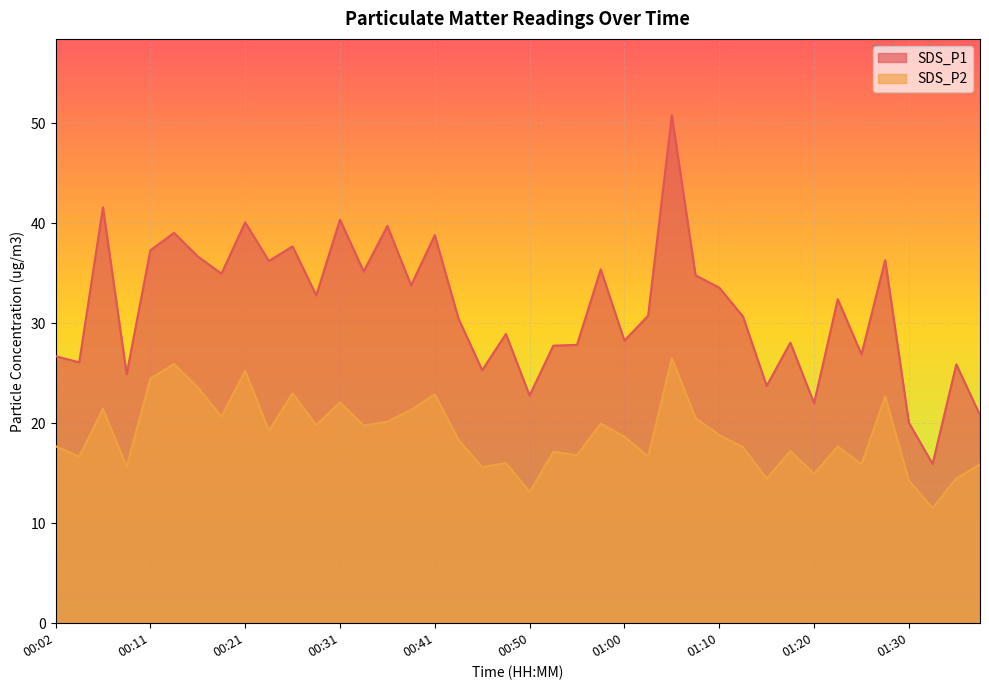

How many lines are shown in the chart?

2